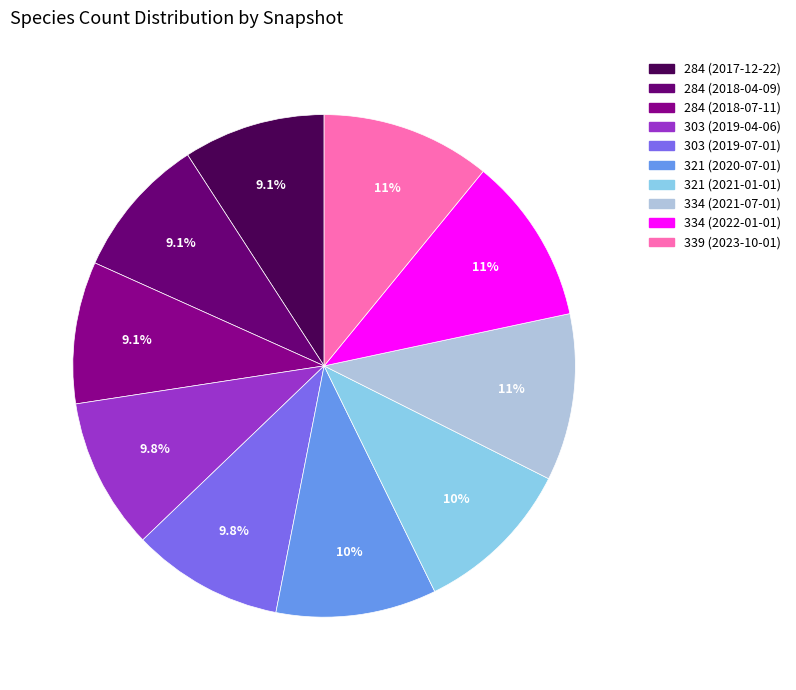

How much of the chart is everything except 303 (2019-04-06)?

90.2%